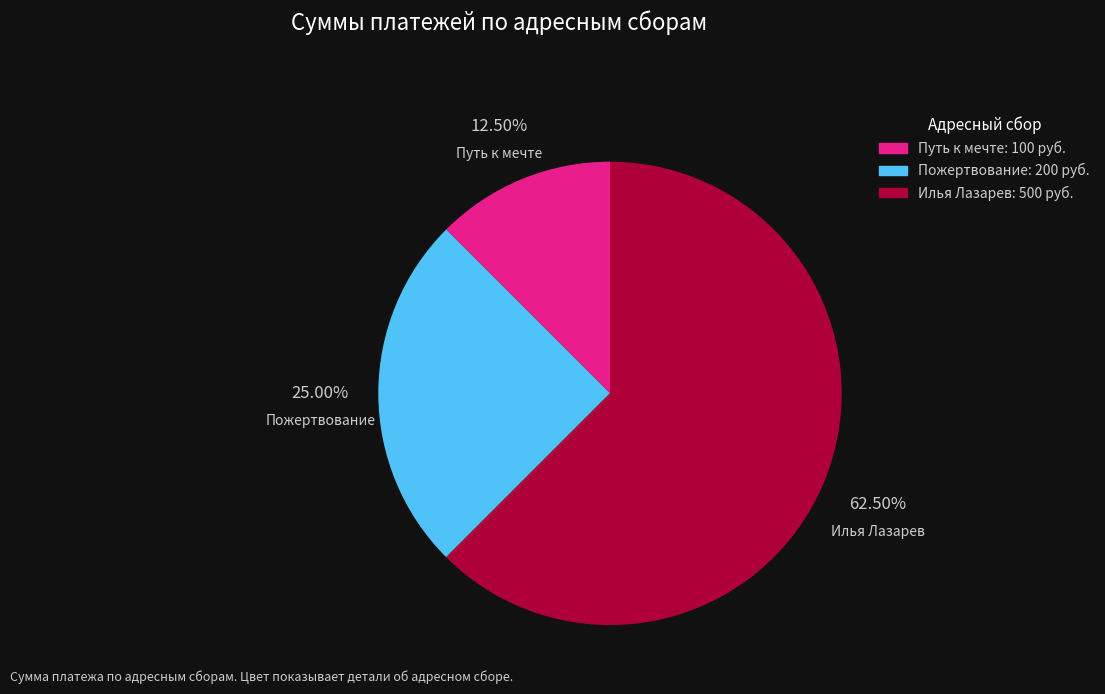

To the nearest percent, what is the average slice percentage?

33%